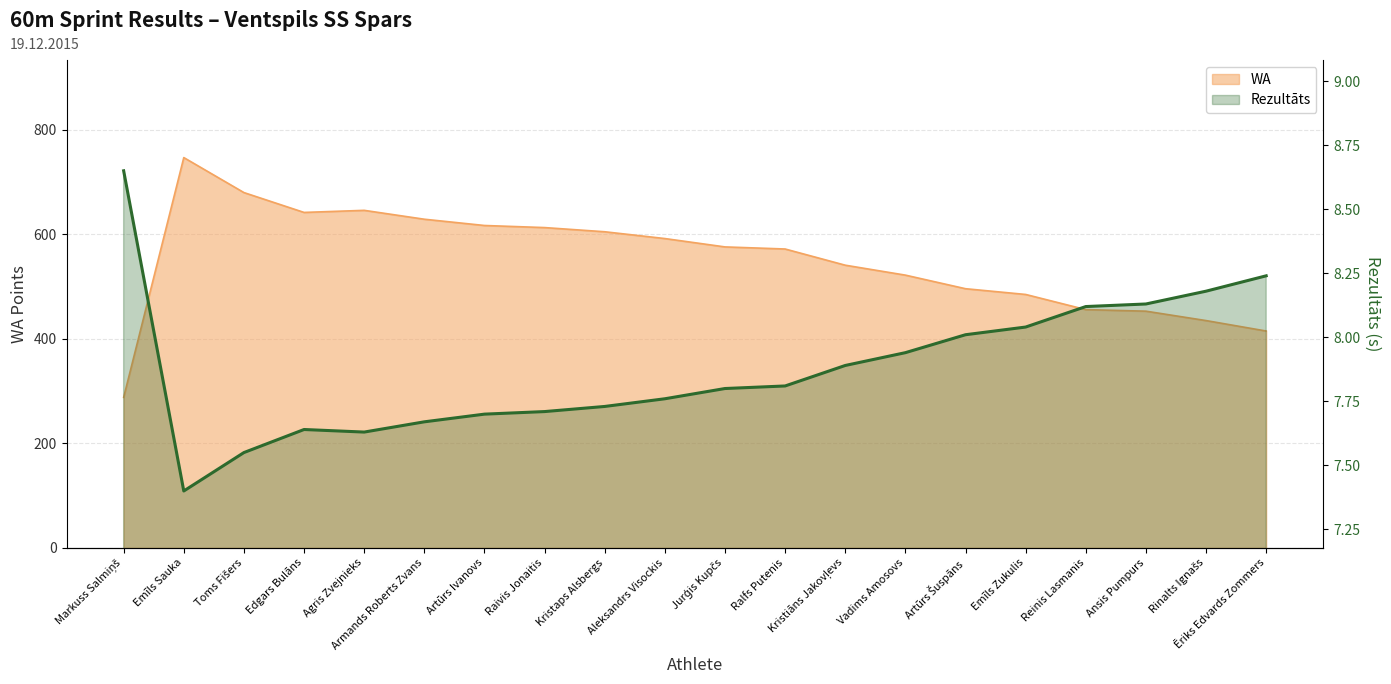

How many lines are shown in the chart?

1